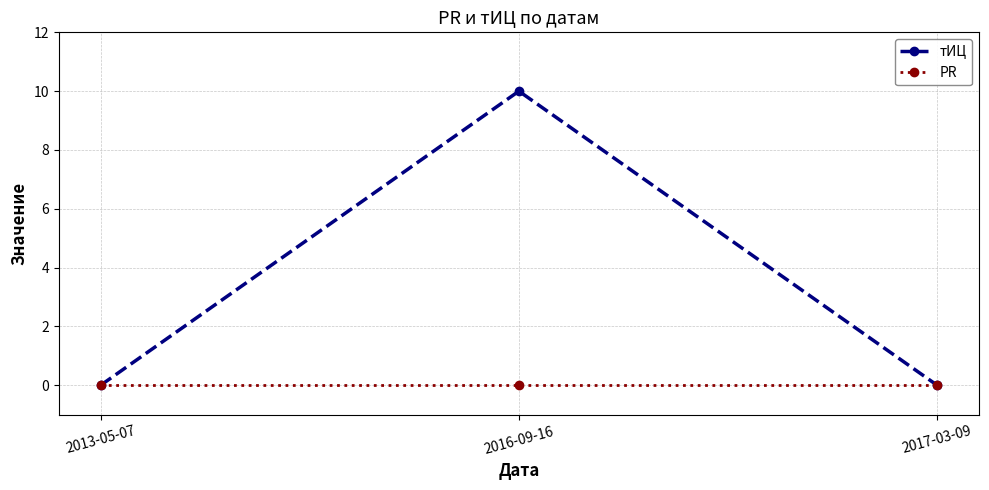

Reading left to right, list all the values displayed in this chart.

тИЦ: 0	10	0
PR: 0	0	0